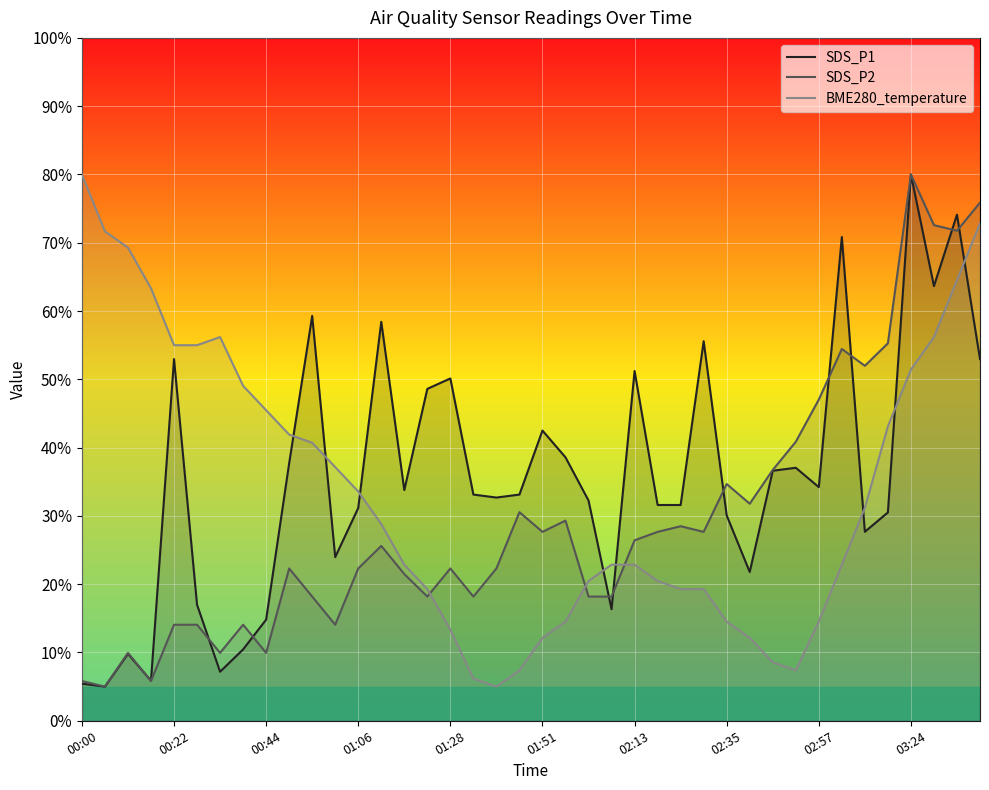

Reading left to right, what are all the values shown in this chart?

SDS_P1: 5.4	5.0	9.8	5.9	53.0	17.0	7.2	10.5	14.8	37.7	59.3	24.0	31.2	58.4	33.8	48.6	50.1	33.1	32.7	33.1	42.5	38.6	32.3	16.3	51.2	31.6	31.6	55.6	30.1	21.8	36.6	37.0	34.2	70.8	27.7	30.5	80.0	63.6	74.1	53.0
SDS_P2: 5.8	5.0	9.9	5.8	14.1	14.1	9.9	14.1	9.9	22.3	18.2	14.1	22.3	25.6	21.5	18.2	22.3	18.2	22.3	30.5	27.7	29.3	18.2	18.2	26.4	27.7	28.5	27.7	34.7	31.8	36.7	40.9	47.0	54.5	52.0	55.3	80.0	72.6	71.8	75.9
BME280_temperature: 80.0	71.7	69.3	63.3	55.0	55.0	56.2	49.0	45.5	41.9	40.7	37.1	33.6	28.8	22.9	19.3	13.3	6.2	5.0	7.4	12.1	14.5	20.5	22.9	22.9	20.5	19.3	19.3	14.5	12.1	8.6	7.4	14.5	22.9	31.2	43.1	51.4	56.2	64.5	72.9